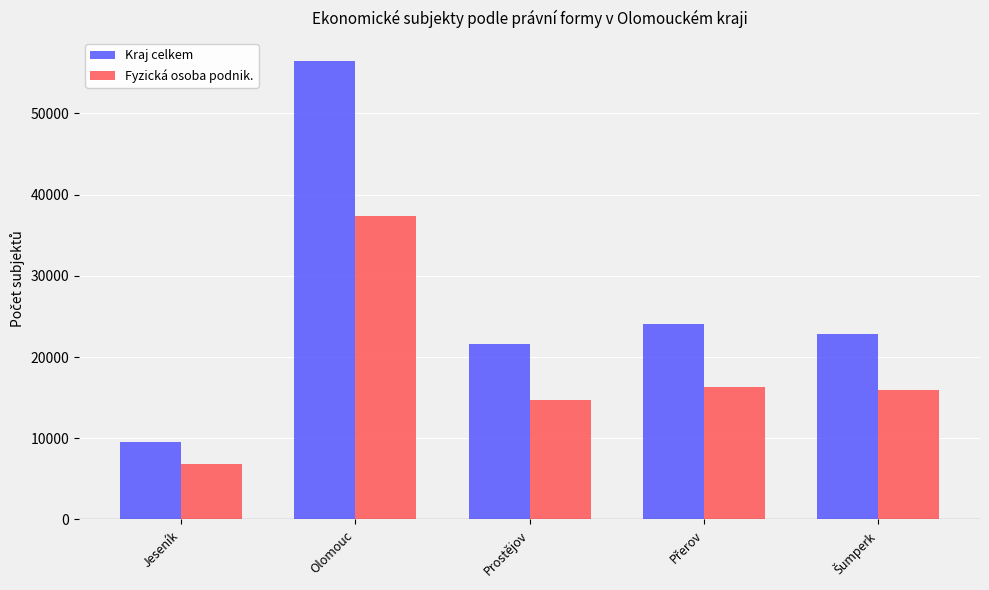

What is the spread (max minus min) of values at Prostějov?

6864